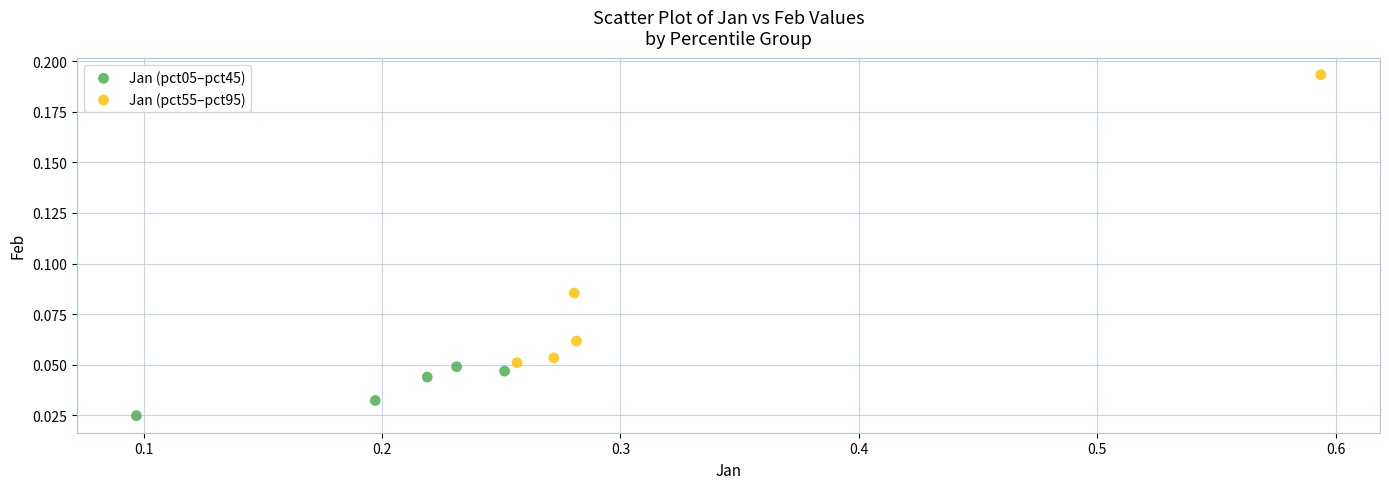

Which series has the largest Y range (max minus min)?

Jan (pct55–pct95)